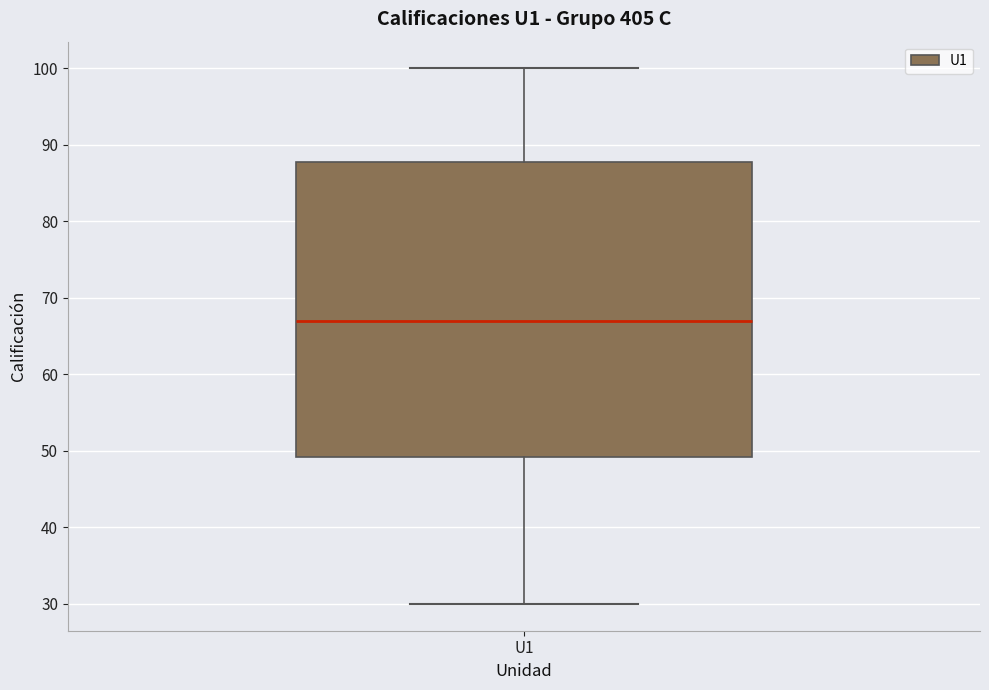

Read this box plot against the y-axis: the position of the median line, the range covered by the box, and the ends of both whiskers. The values are not printed on the chart, so give them approximately, as read against the axis.

median 67, box 49 to 88, whiskers 30 to 100